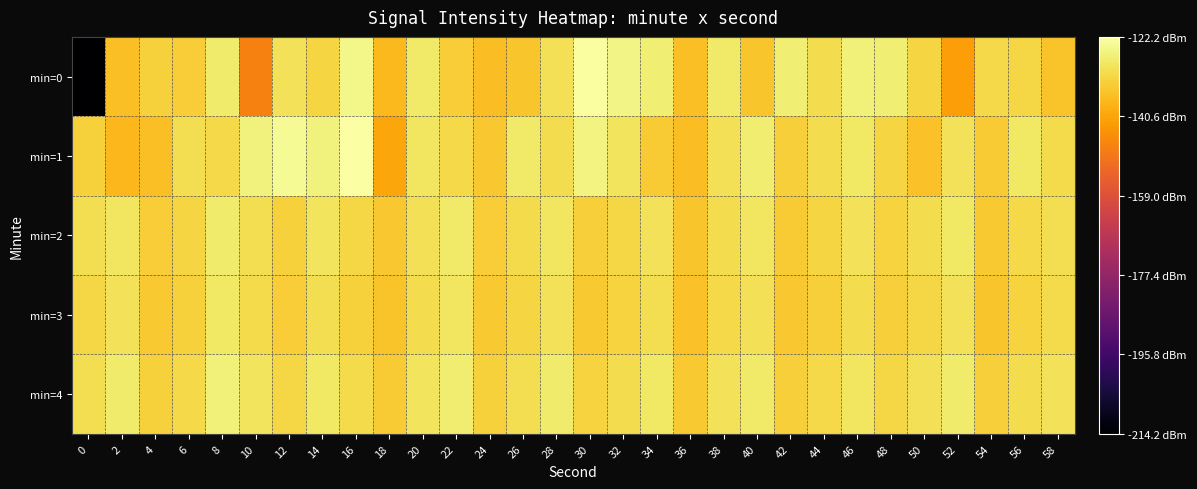

What is the maximum value shown in the chart?

-122.2